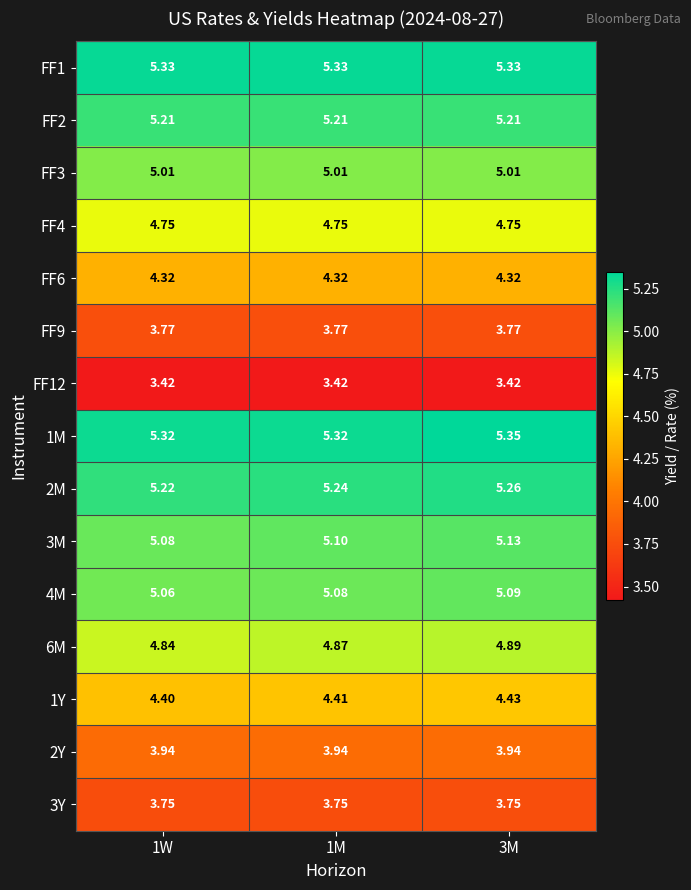

Is the value of FF3 at 3M greater than the value of 1Y at 1W?

Yes